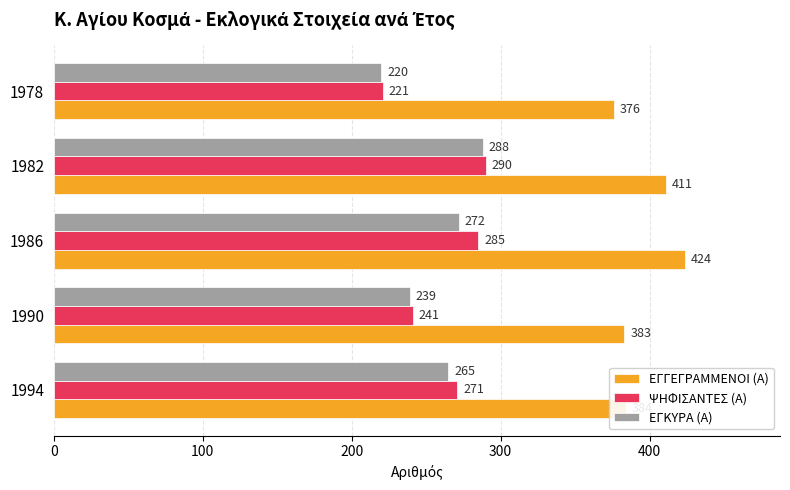

What is the sum of the ΕΓΚΥΡΑ (Α) values at 1978 and 1982?

508